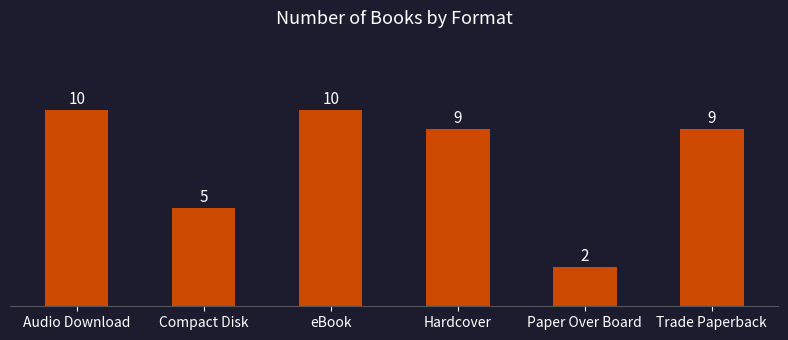

True or false: the data shows 12 at Trade Paperback.

False